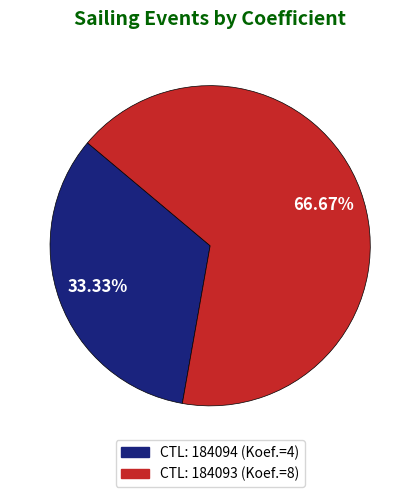

Does any single category account for the majority?

Yes